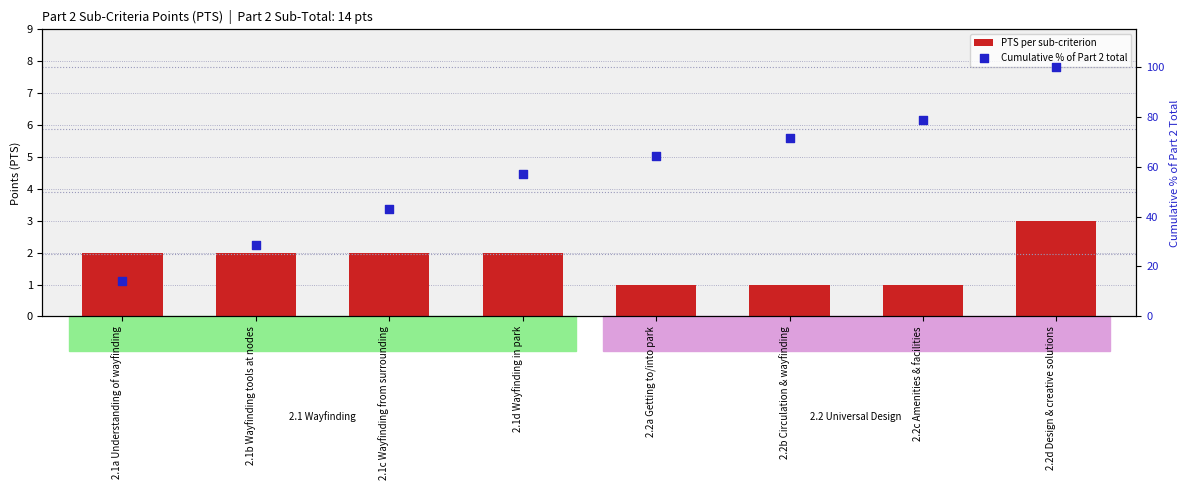

What are all the series names shown in the legend?

PTS per sub-criterion, Cumulative % of Part 2 total